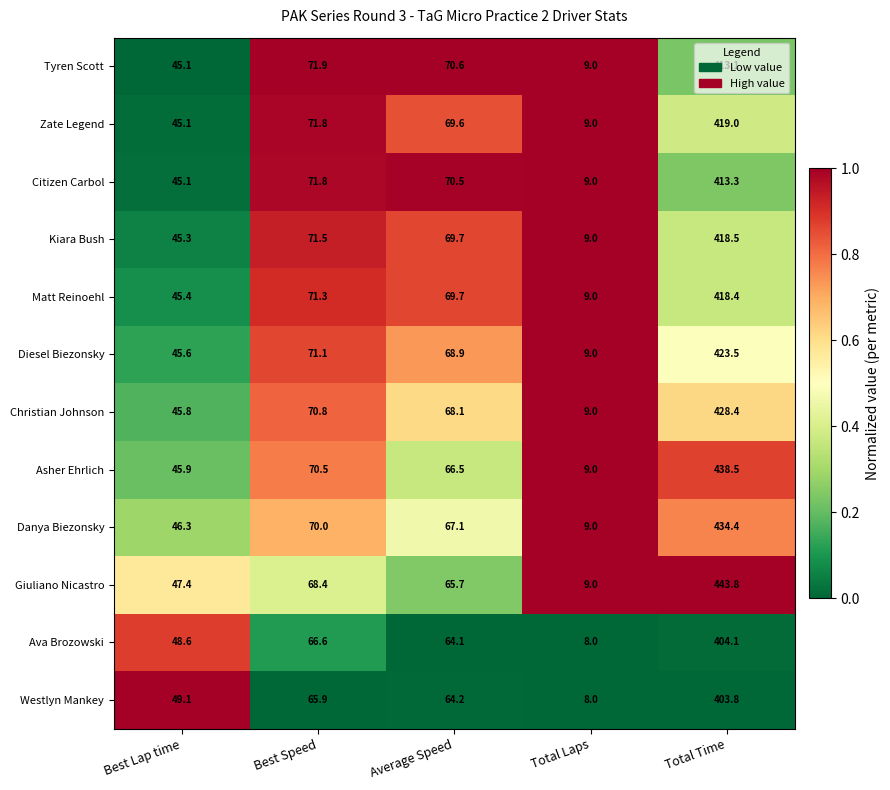

The Citizen Carbol series shows 26.1 at Best Lap time. True or false?

False